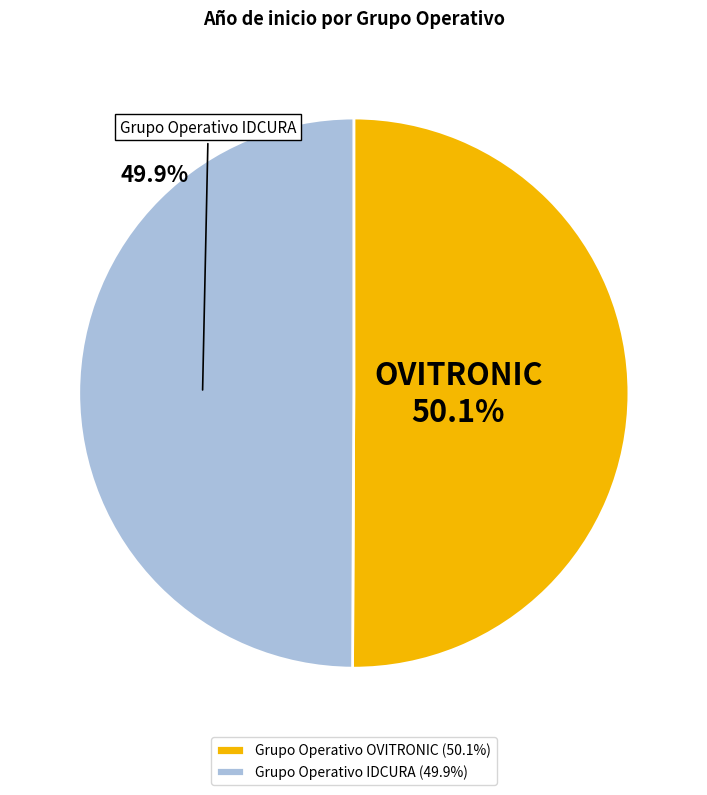

To the nearest percent, what percentage of the pie is Grupo Operativo IDCURA?

50%